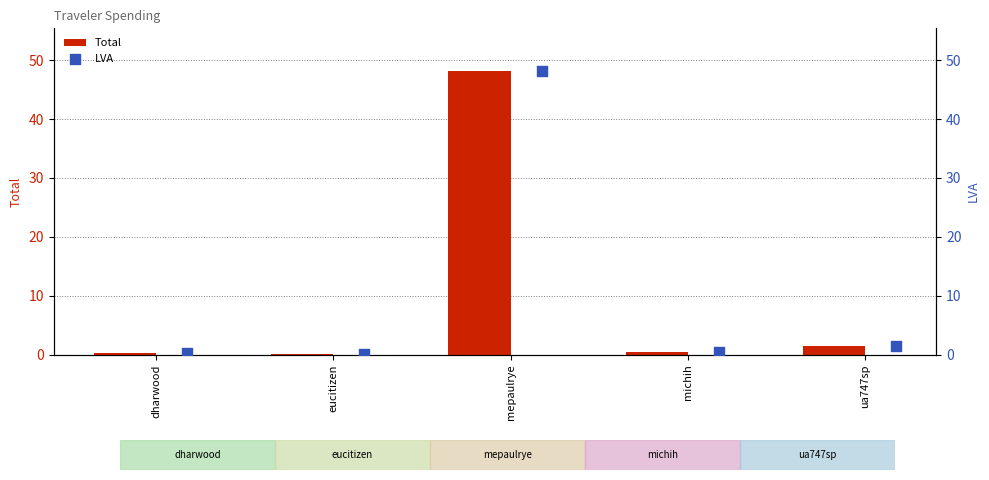

What are all the series names shown in the legend?

Total, LVA